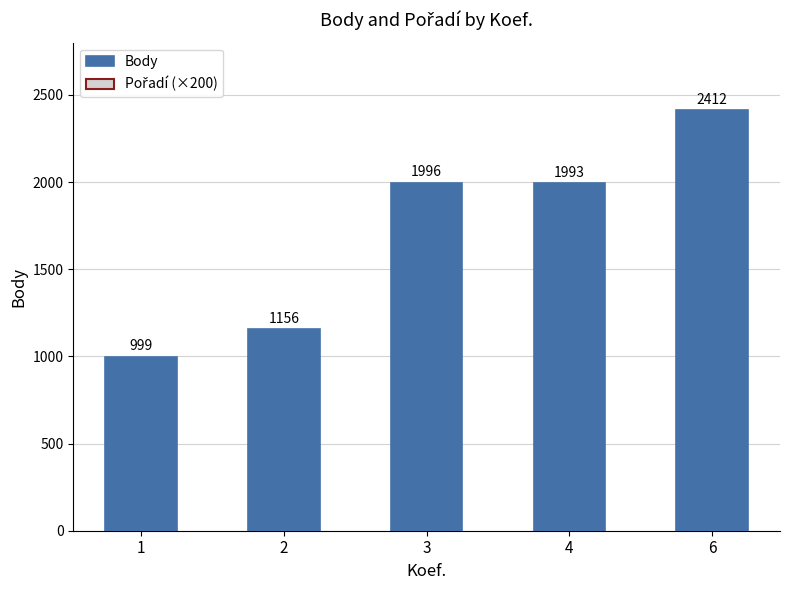

True or false: Body has a value of 399.0 at 2.

False